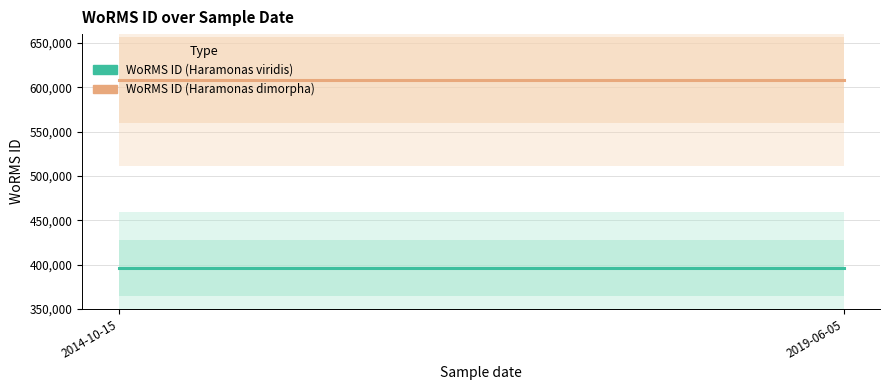

Rank the series by their average value, from highest to lowest.

WoRMS ID (Haramonas dimorpha), WoRMS ID (Haramonas viridis)